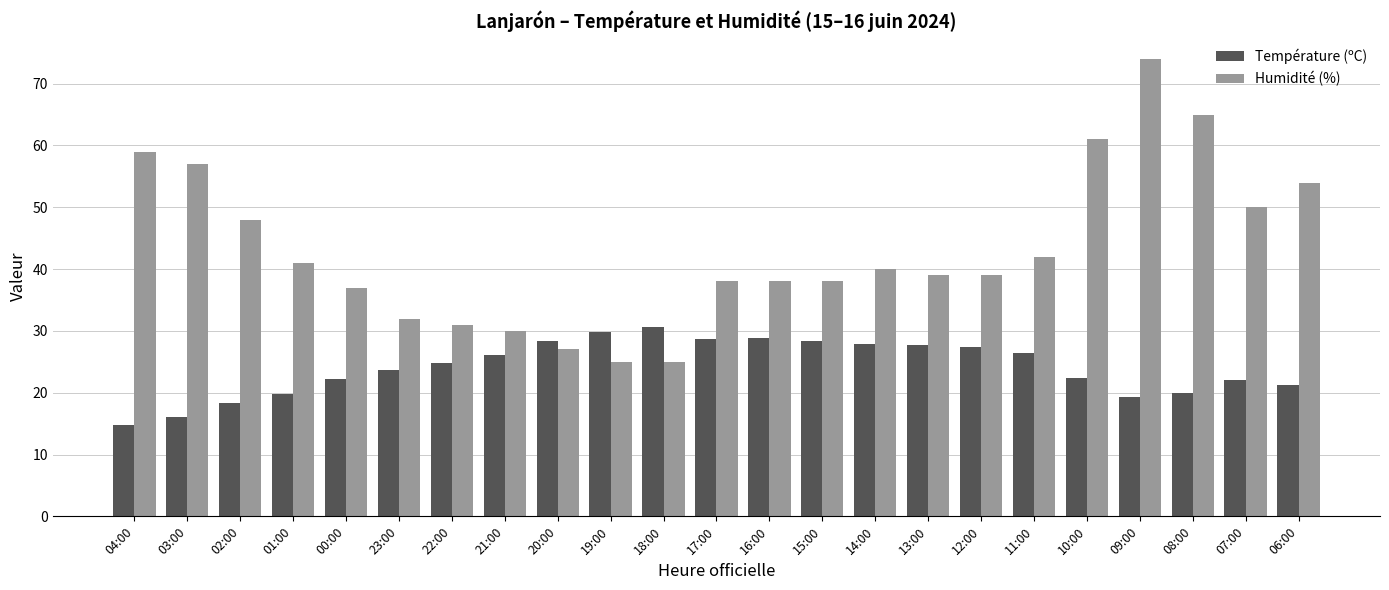

Which series has the largest total across all categories?

Humidité (%)